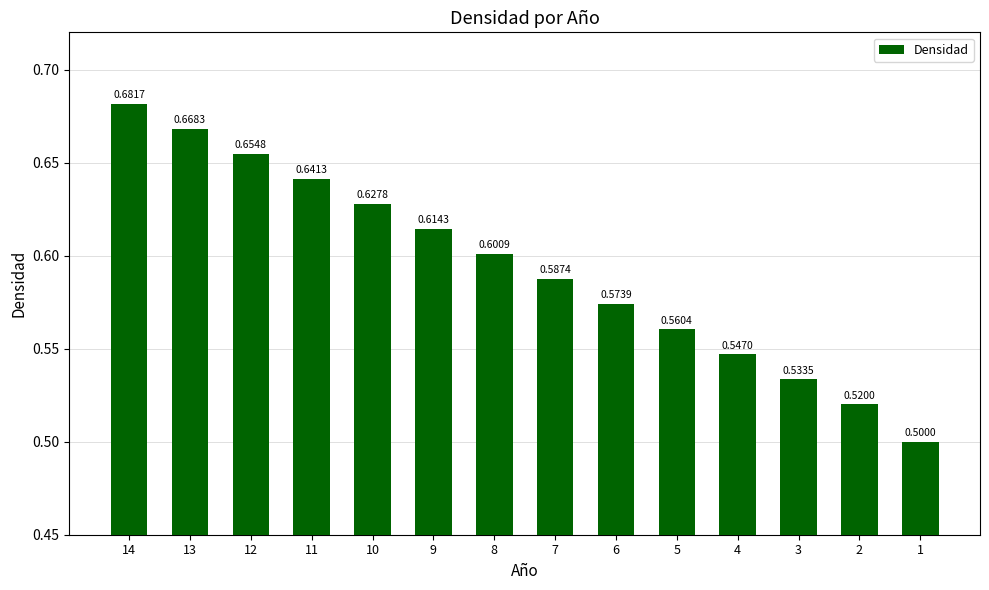

Count the values in the range 0 to 1.

14